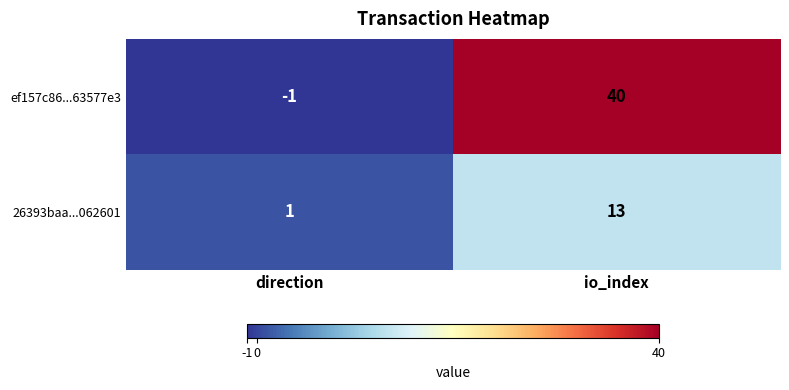

Which series has the largest total across all categories?

ef157c86...63577e3